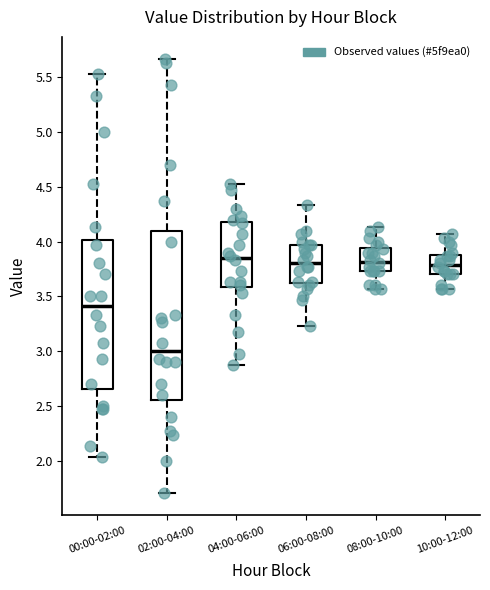

Reading left to right, transcribe this box plot: for each box, give where its median line is, the range the box spans, and where its two whiskers end, as read against the y-axis. The values are not printed on the chart, so give them approximately, as read against the axis.

00:00-02:00: median 3.40, box 2.65 to 4.00, whiskers 2.05 to 5.55
02:00-04:00: median 3.00, box 2.55 to 4.10, whiskers 1.70 to 5.65
04:00-06:00: median 3.85, box 3.60 to 4.20, whiskers 2.85 to 4.55
06:00-08:00: median 3.80, box 3.60 to 3.95, whiskers 3.25 to 4.35
08:00-10:00: median 3.80, box 3.75 to 3.95, whiskers 3.55 to 4.15
10:00-12:00: median 3.80, box 3.70 to 3.90, whiskers 3.55 to 4.05